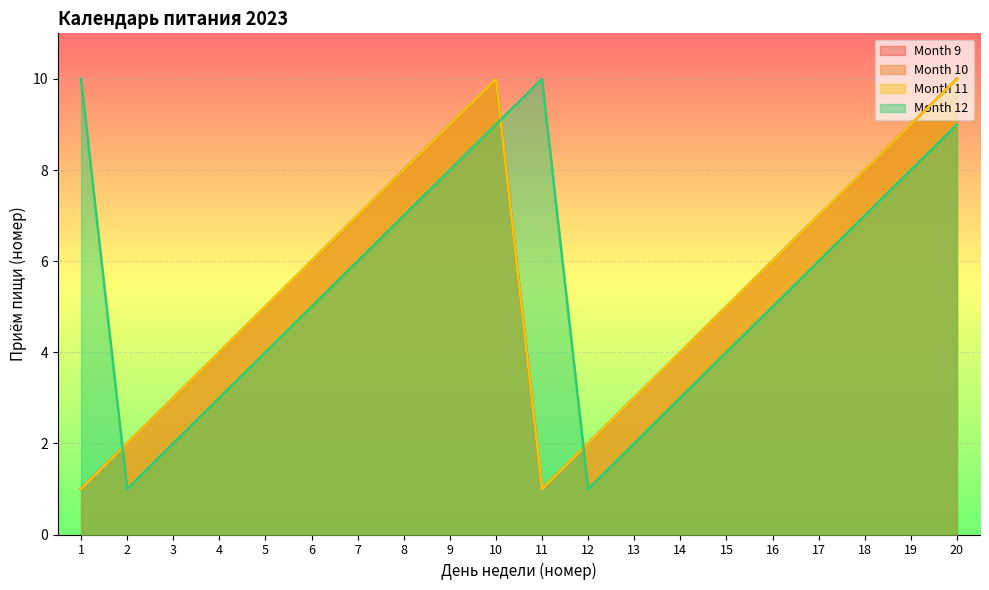

True or false: Month 10 and Month 9 intersect in this chart.

False